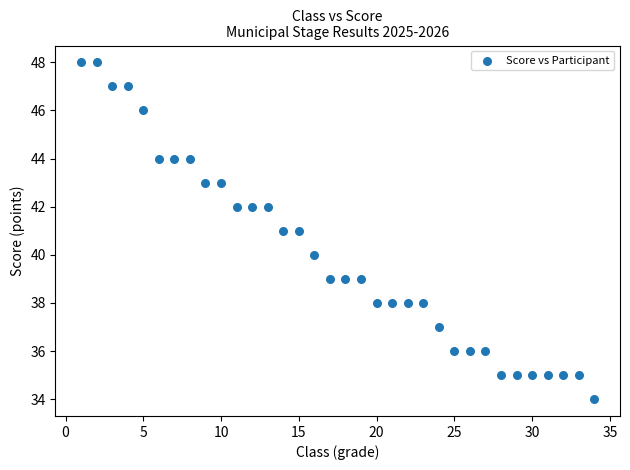

What is the range of X values (max minus min)?

33